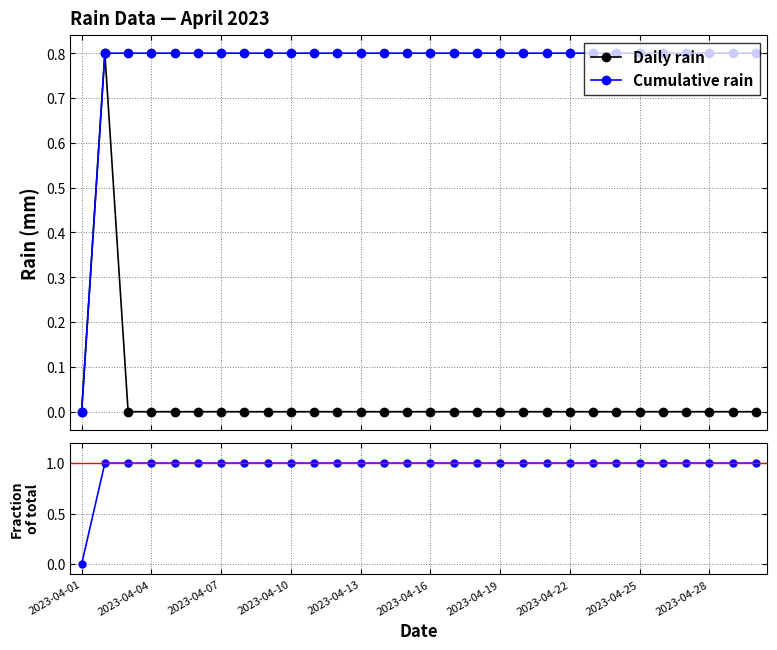

What is the difference between the maximum and minimum values in the Daily rain series?

0.8